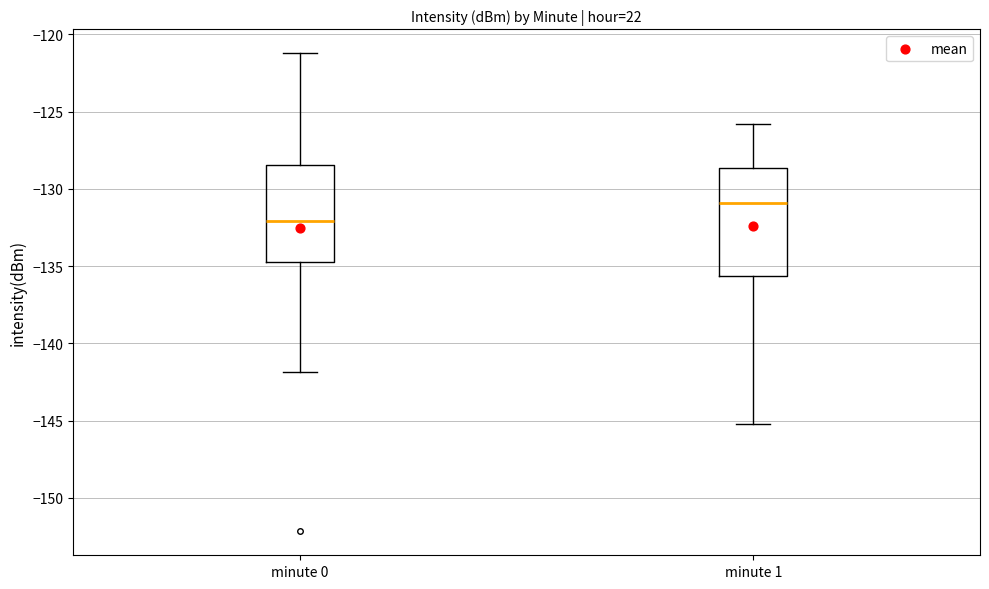

Reading left to right, read every box against the y-axis: the position of its median line, the range the box covers, and the ends of its whiskers. The values are not printed on the chart, so give them approximately, as read against the axis.

minute 0: median -132.0, box -134.5 to -128.5, whiskers -142.0 to -121.0
minute 1: median -131.0, box -135.5 to -128.5, whiskers -145.5 to -126.0